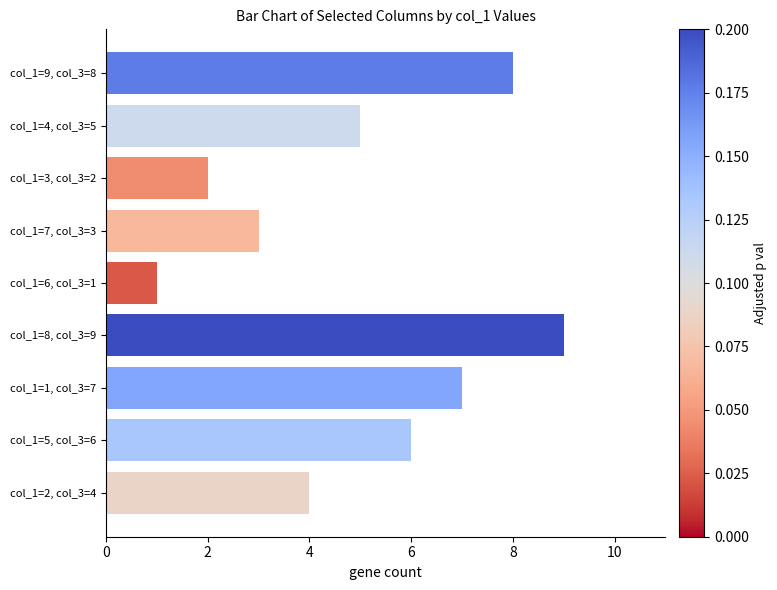

How many bars are there in total?

9